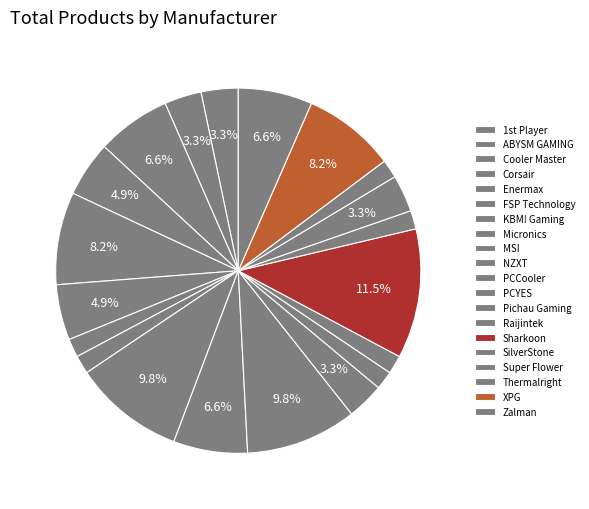

Count the number of slices in the pie.

20